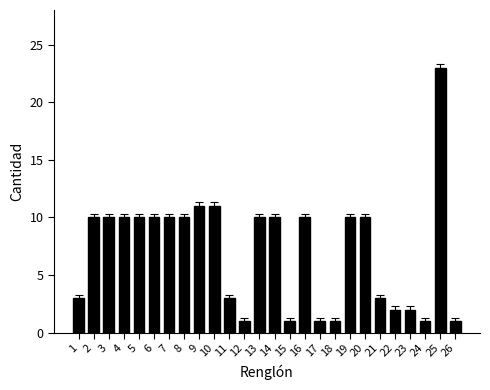

What is the difference between the second highest and second lowest values?

10